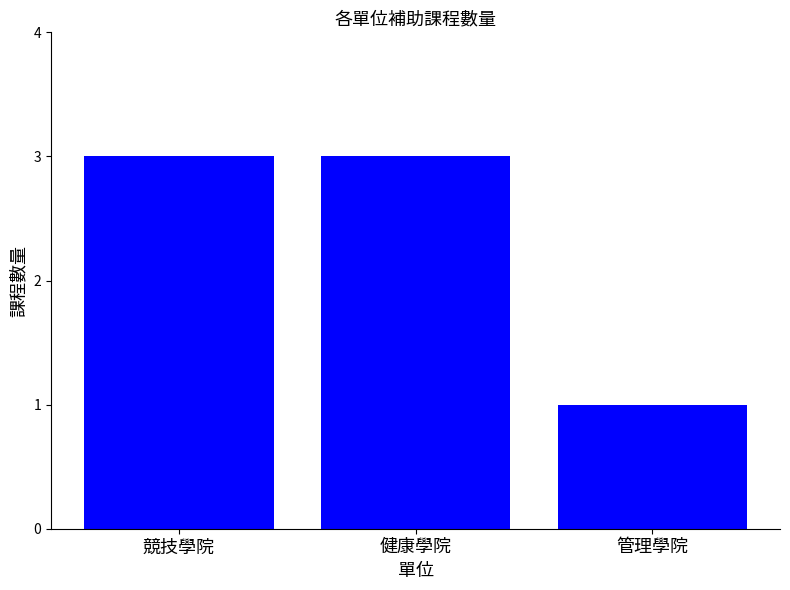

Reading left to right, what are all the values shown in this chart?

3	3	1